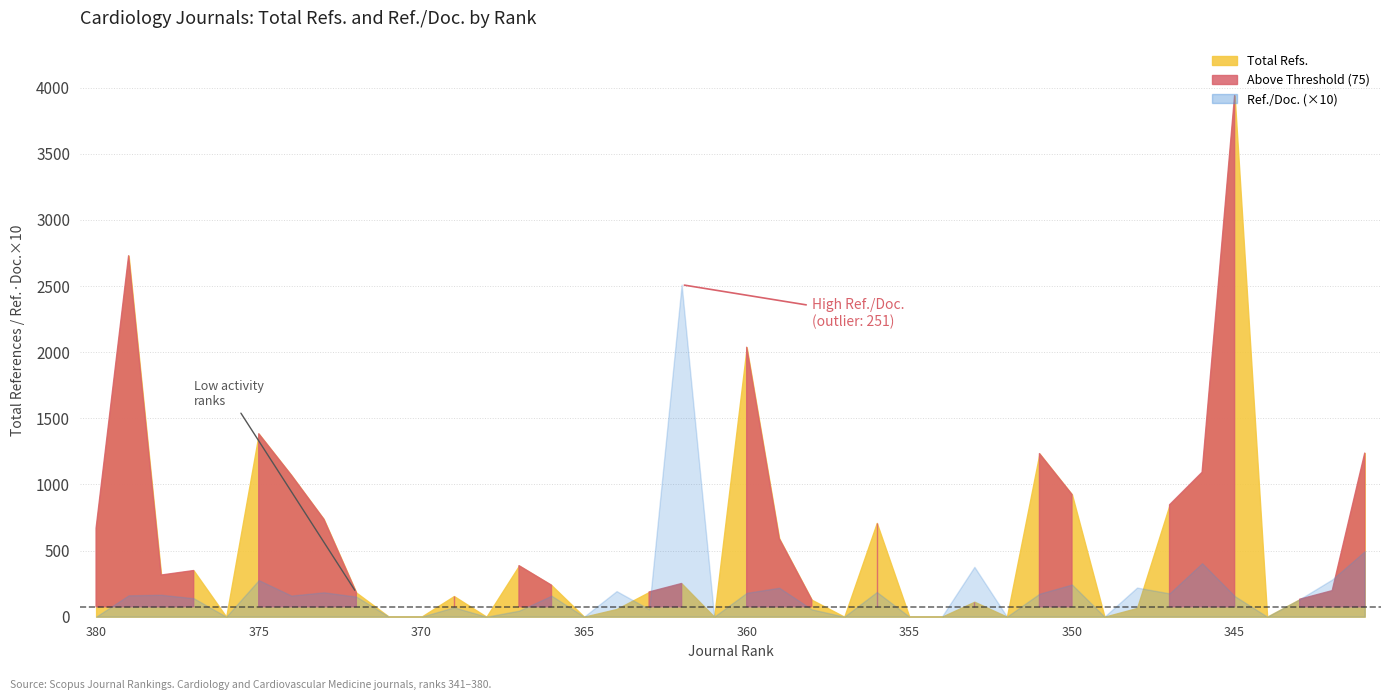

Is the value of Ref. / Doc. at 374 greater than the value of Total Refs. at 366?

No